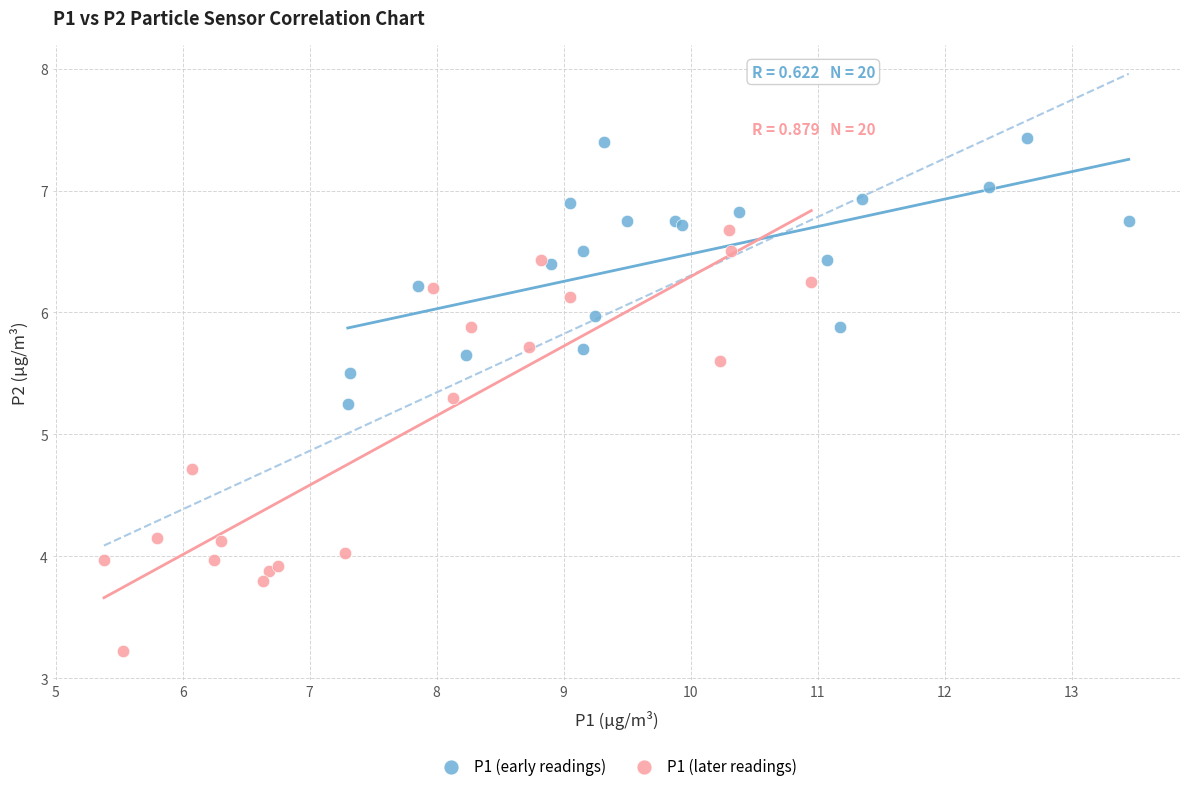

Which series has the widest spread of Y values?

P1 (later readings)